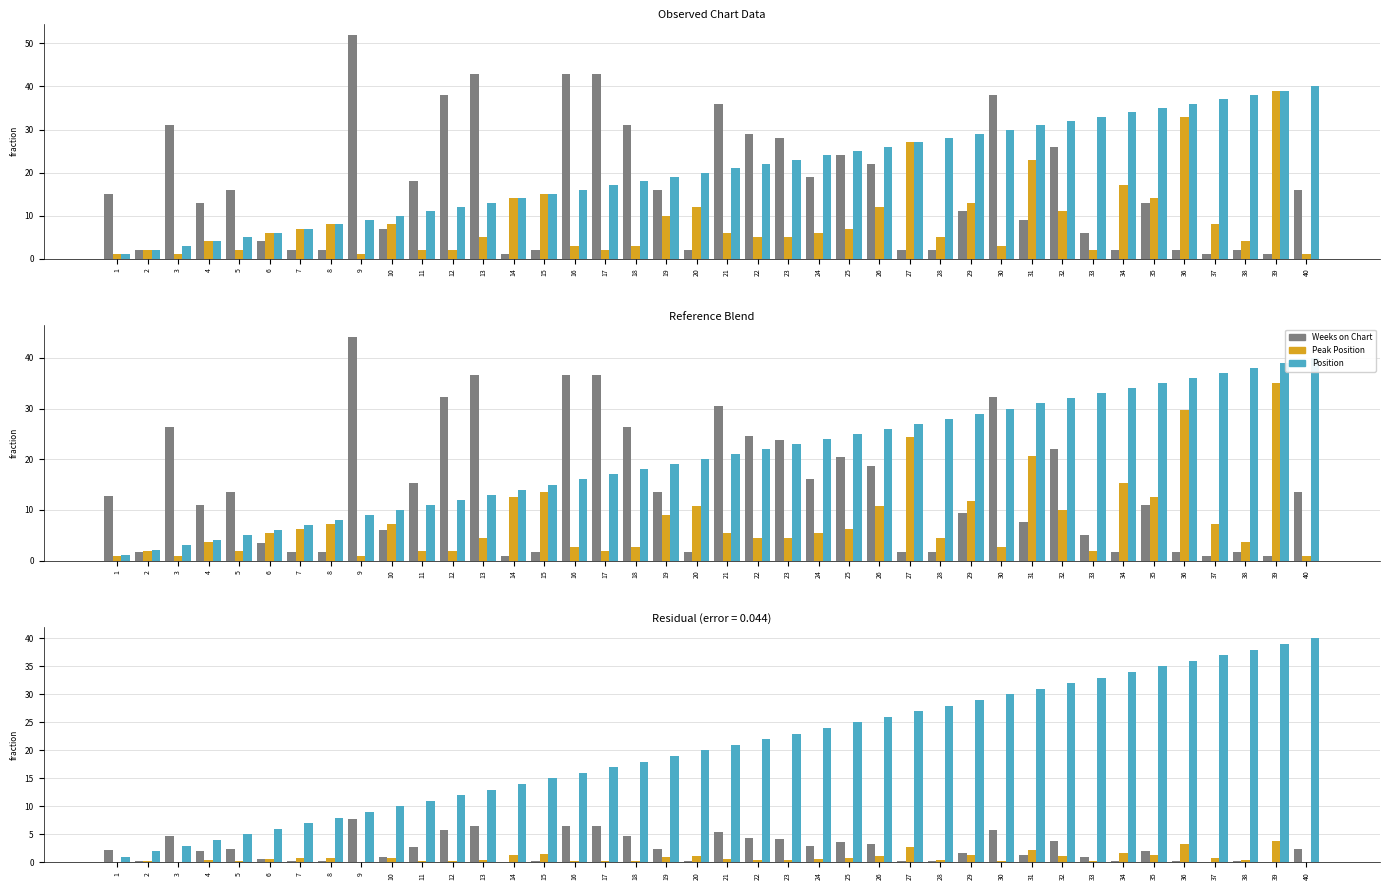

At which label does Weeks on Chart first exceed 15?

3